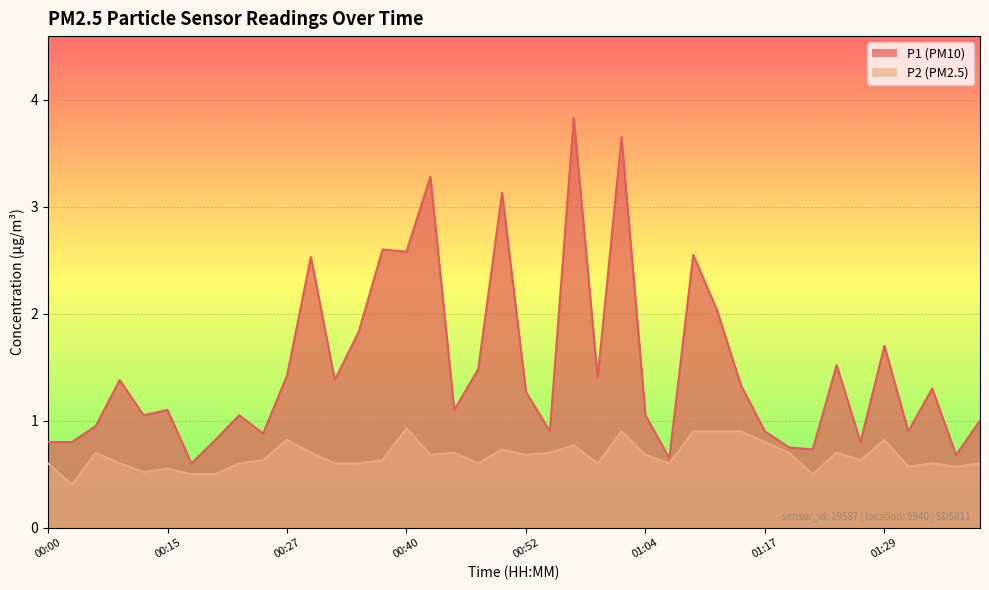

What is the difference between the maximum and minimum values in the P2 series?

0.5